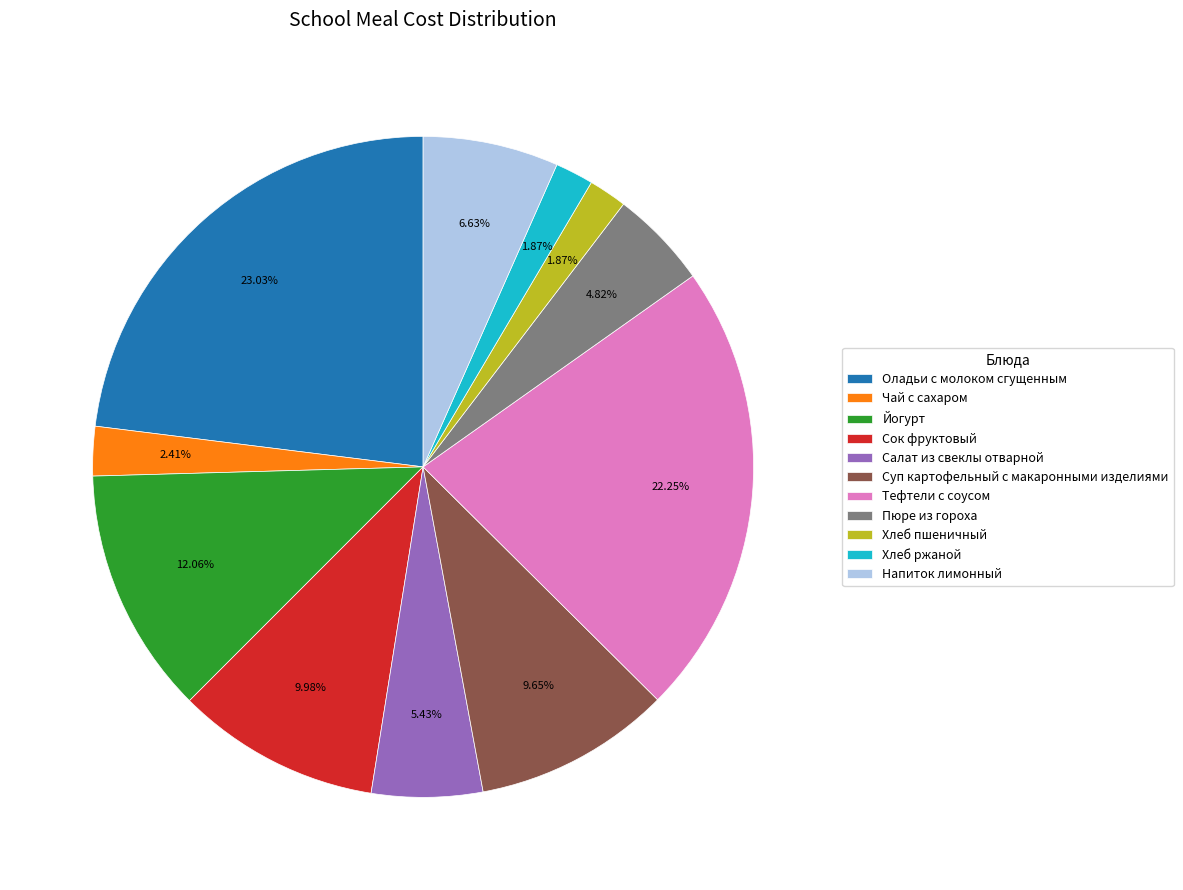

To the nearest percent, what percentage of the pie is Салат из свеклы отварной?

5%